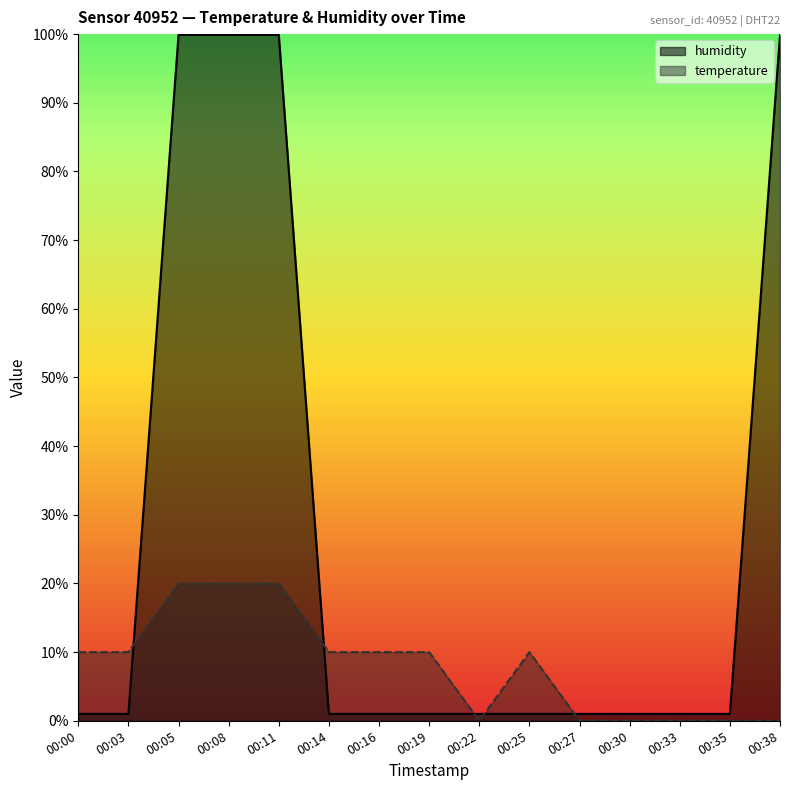

What is the average value of the humidity series?

27.4